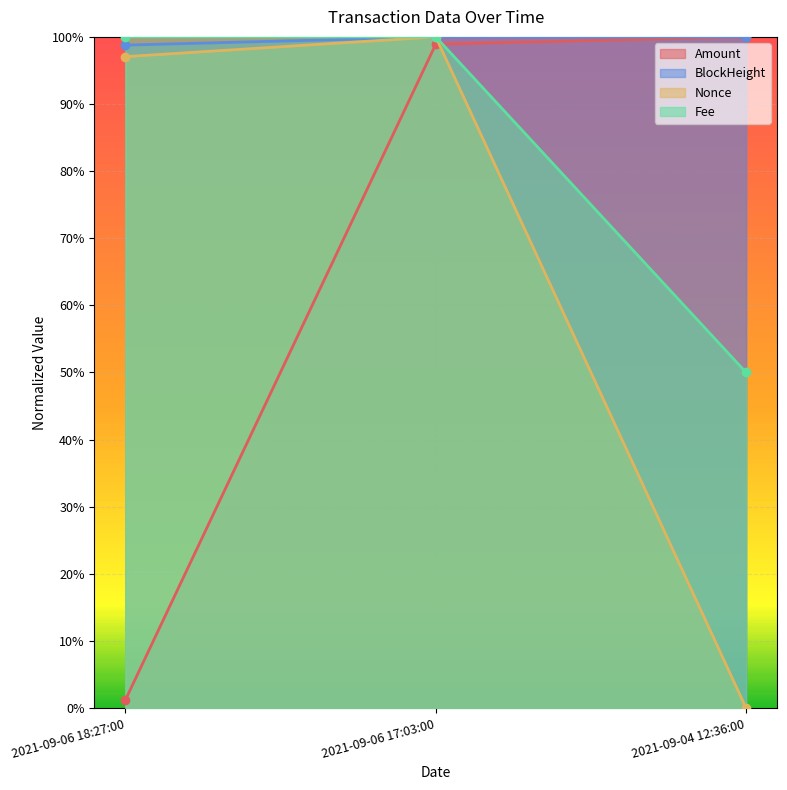

Which series has the largest total across all categories?

BlockHeight